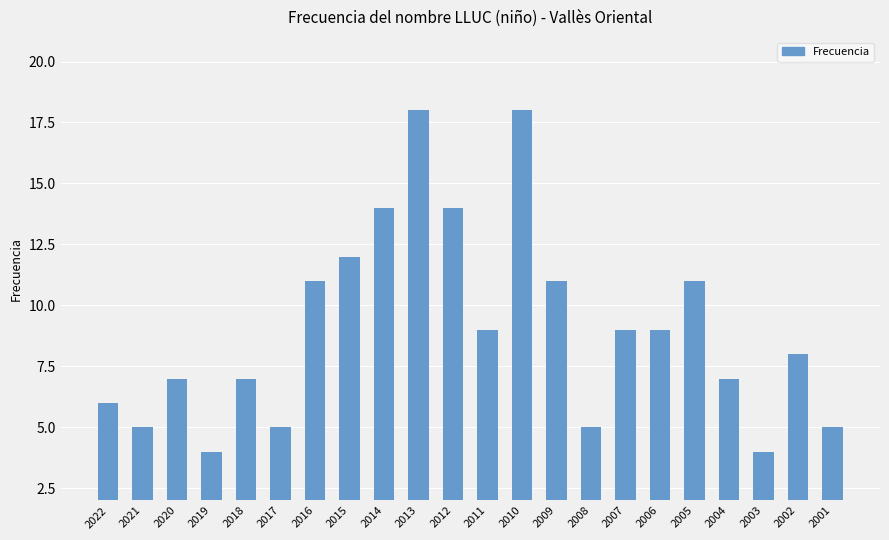

What is the difference between the values at 2011 and 2008?

4